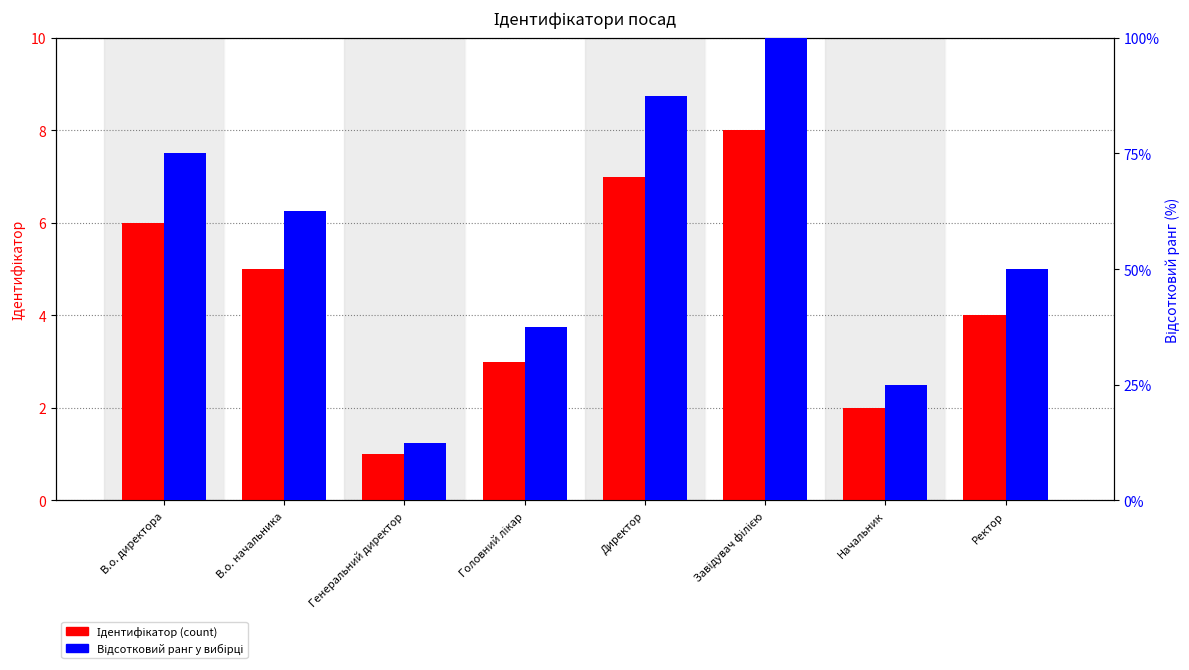

Is the value of Ідентифікатор (count) at Генеральний директор greater than the value of Відсотковий ранг at Начальник?

No